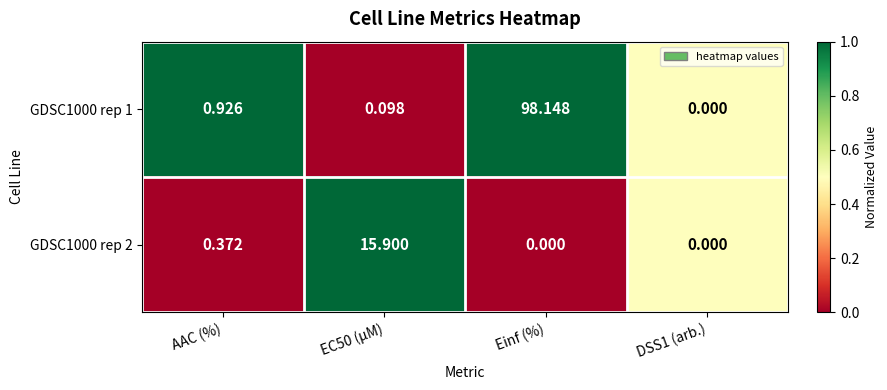

Which label corresponds to the largest value in the chart?

Einf (%)